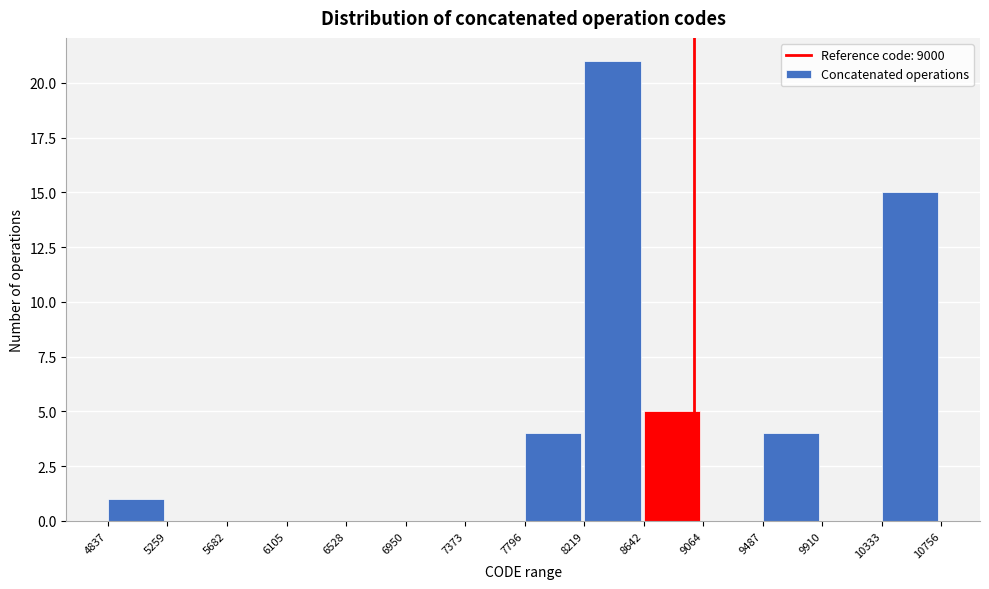

Over which range of the x-axis is the bar tallest?

8219 to 8642